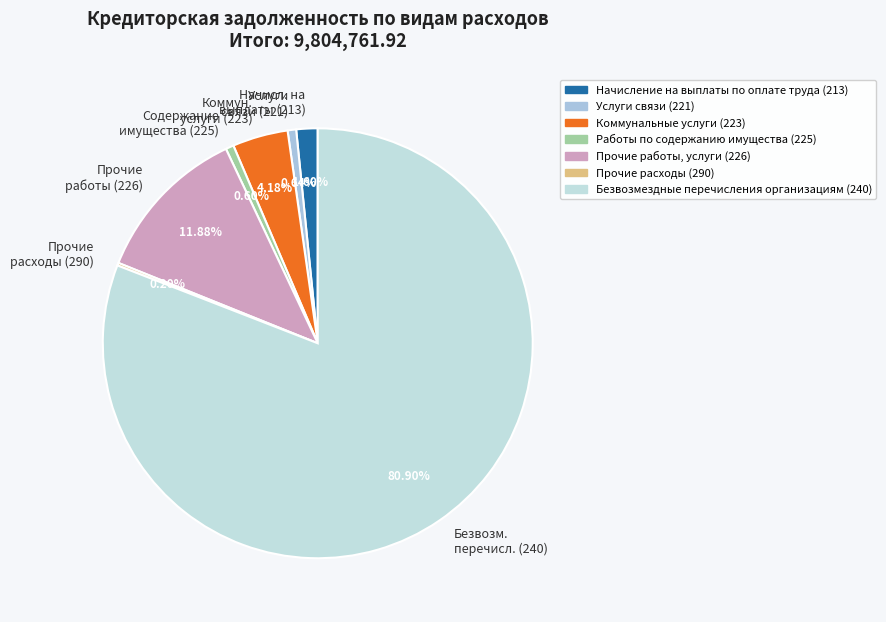

What is the ratio of the value at Безвозм. перечисл. (240) to the value at Содержание имущества (225)?

133.8